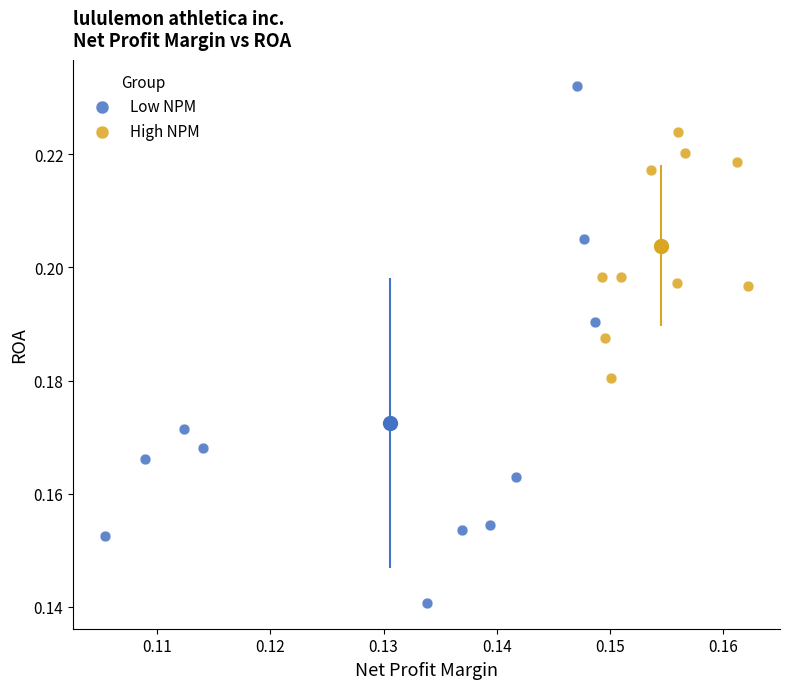

Which series reaches the maximum Y coordinate?

Low NPM